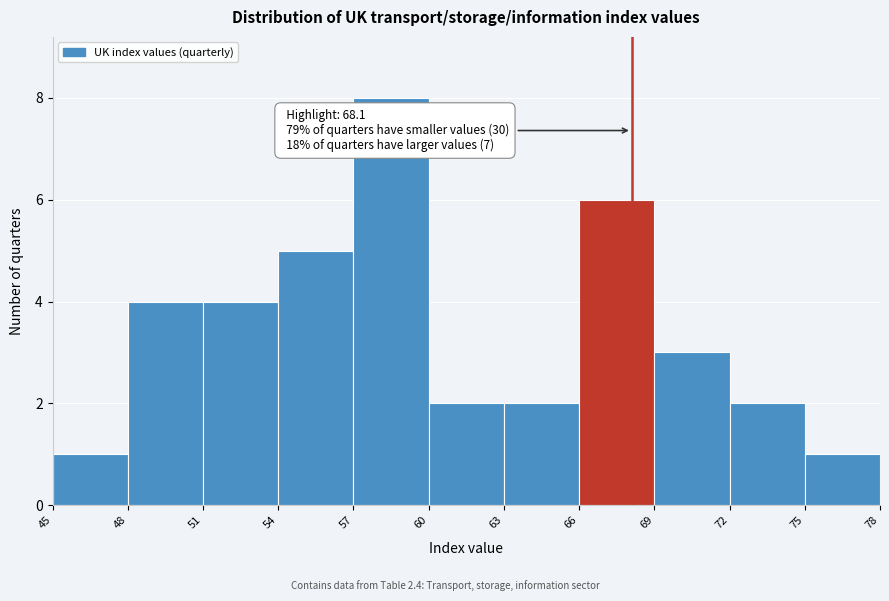

Which range on the x-axis has the tallest bar?

57 to 60